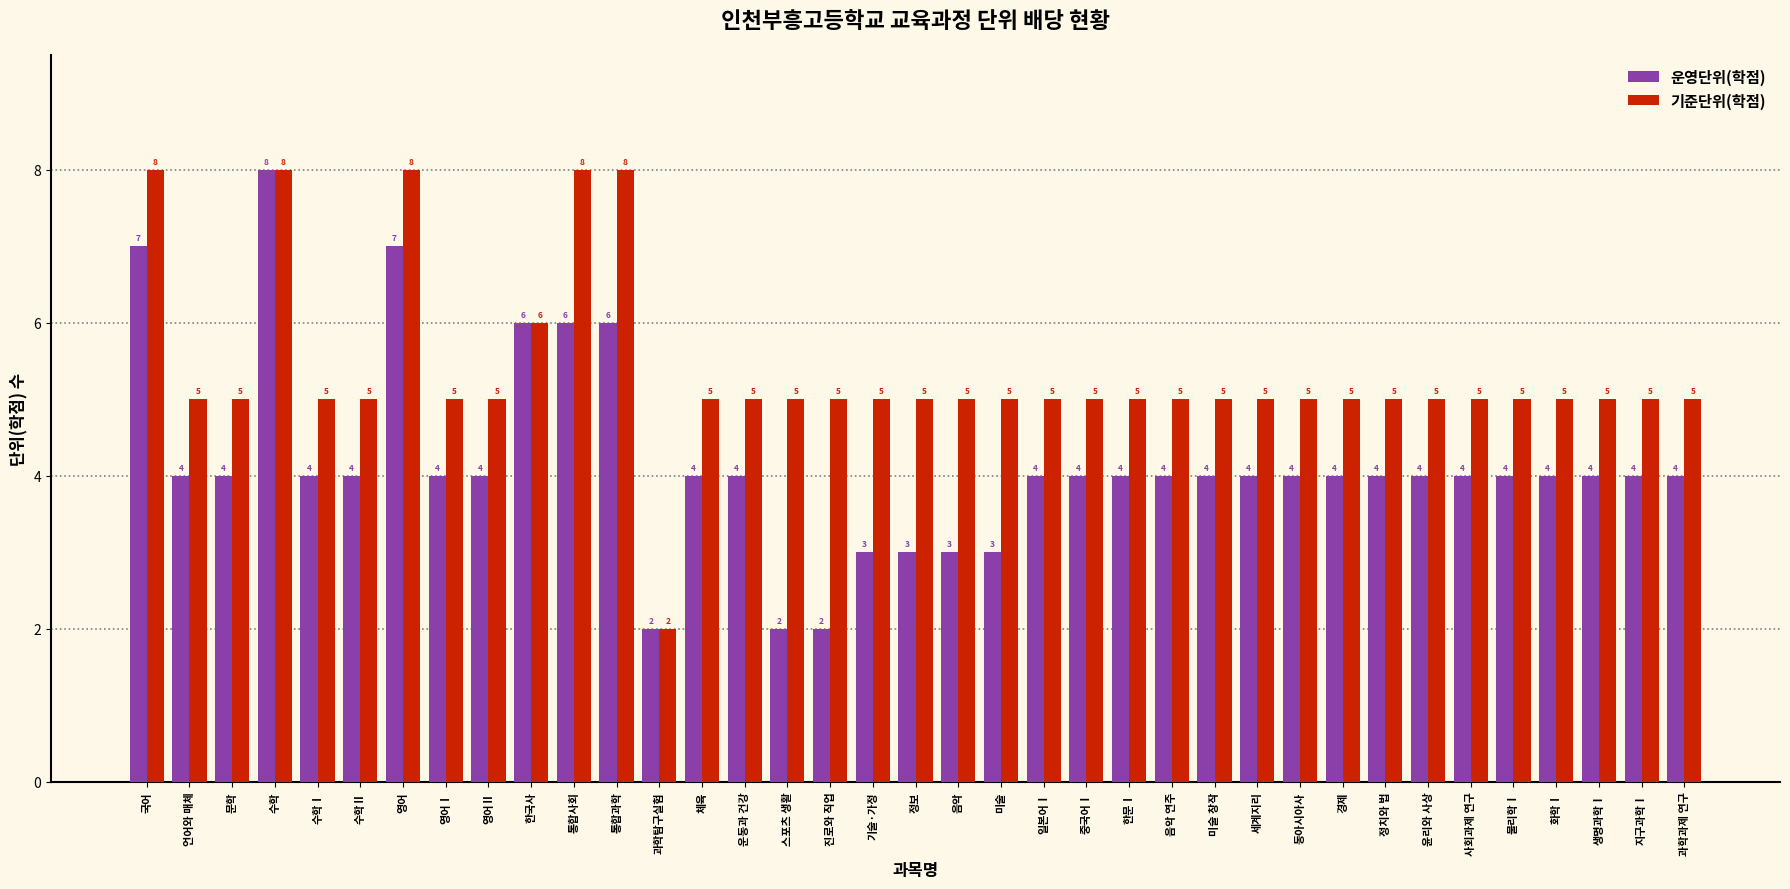

Reading left to right, list all the values displayed in this chart.

운영단위(학점): 국어=7	언어와 매체=4	문학=4	수학=8	수학Ⅰ=4	수학Ⅱ=4	영어=7	영어Ⅰ=4	영어Ⅱ=4	한국사=6	통합사회=6	통합과학=6	과학탐구실험=2	체육=4	운동과 건강=4	스포츠 생활=2	진로와 직업=2	기술·가정=3	정보=3	음악=3	미술=3	일본어Ⅰ=4	중국어Ⅰ=4	한문Ⅰ=4	음악 연주=4	미술 창작=4	세계지리=4	동아시아사=4	경제=4	정치와 법=4	윤리와 사상=4	사회과제 연구=4	물리학Ⅰ=4	화학Ⅰ=4	생명과학Ⅰ=4	지구과학Ⅰ=4	과학과제 연구=4
기준단위(학점): 국어=8	언어와 매체=5	문학=5	수학=8	수학Ⅰ=5	수학Ⅱ=5	영어=8	영어Ⅰ=5	영어Ⅱ=5	한국사=6	통합사회=8	통합과학=8	과학탐구실험=2	체육=5	운동과 건강=5	스포츠 생활=5	진로와 직업=5	기술·가정=5	정보=5	음악=5	미술=5	일본어Ⅰ=5	중국어Ⅰ=5	한문Ⅰ=5	음악 연주=5	미술 창작=5	세계지리=5	동아시아사=5	경제=5	정치와 법=5	윤리와 사상=5	사회과제 연구=5	물리학Ⅰ=5	화학Ⅰ=5	생명과학Ⅰ=5	지구과학Ⅰ=5	과학과제 연구=5